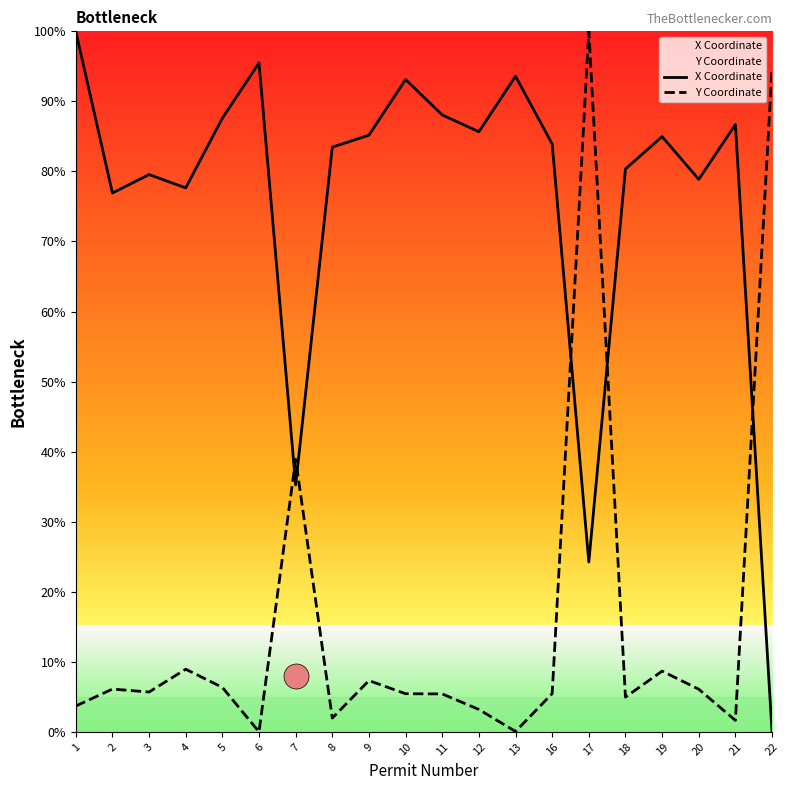

At which category does Y Coordinate reach its first local valley?

3